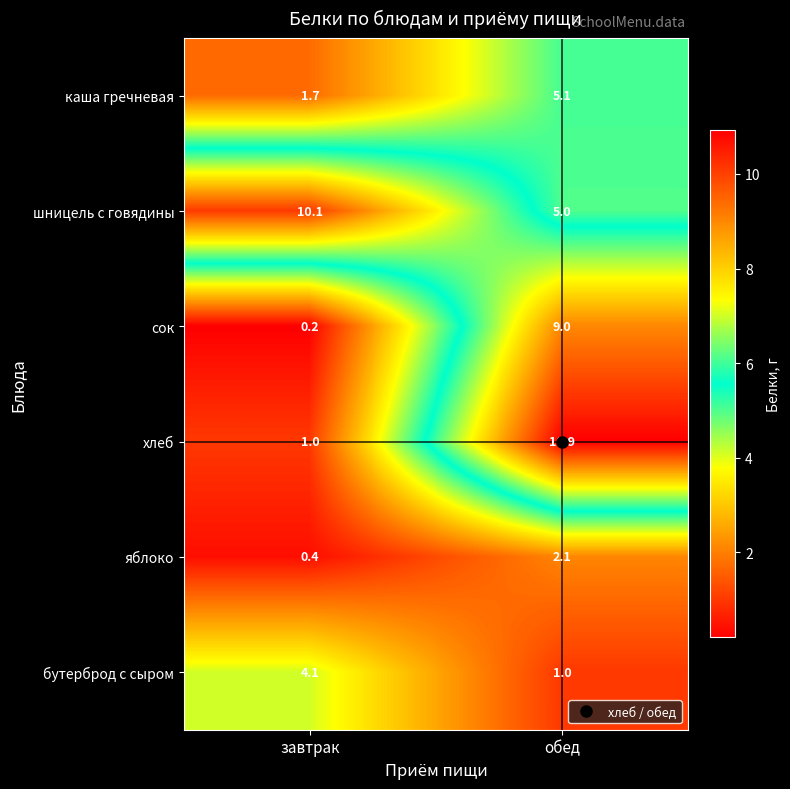

Between завтрак and обед, which series saw the biggest shift?

хлеб